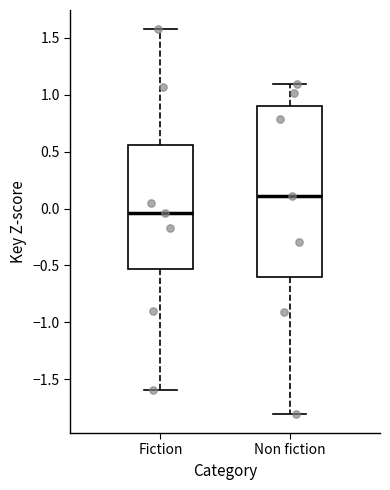

Which box has the lowest median line?

Fiction